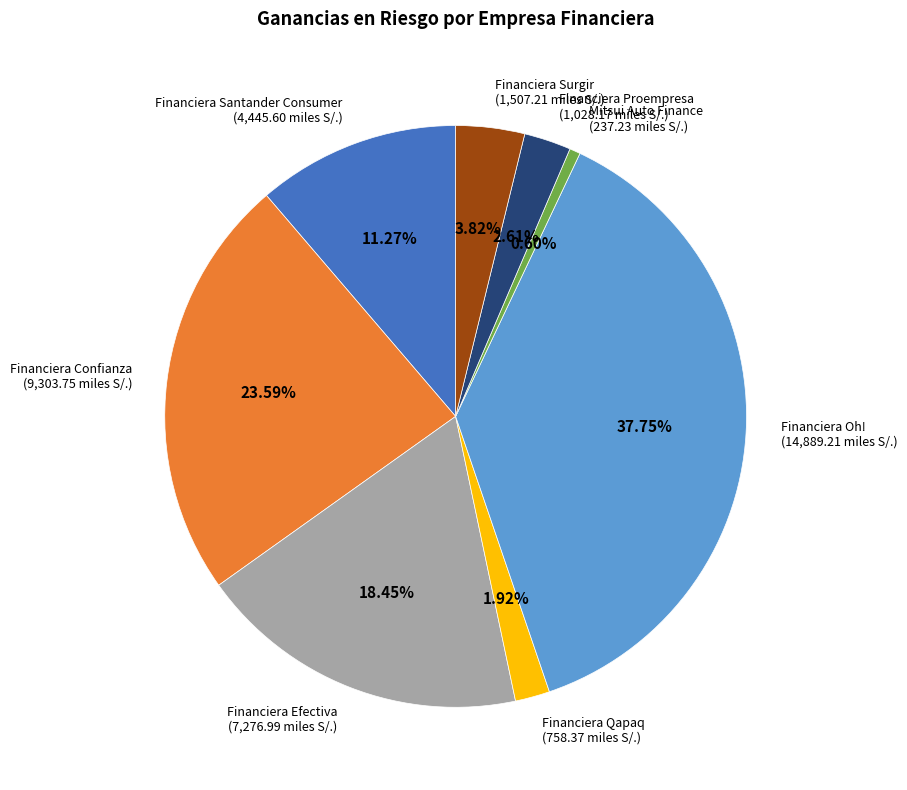

True or false: Financiera Confianza accounts for 24% of the total.

True